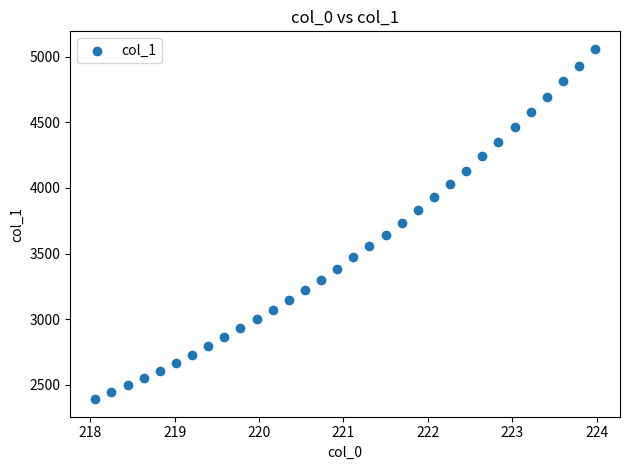

What is the range of X values (max minus min)?

5.9